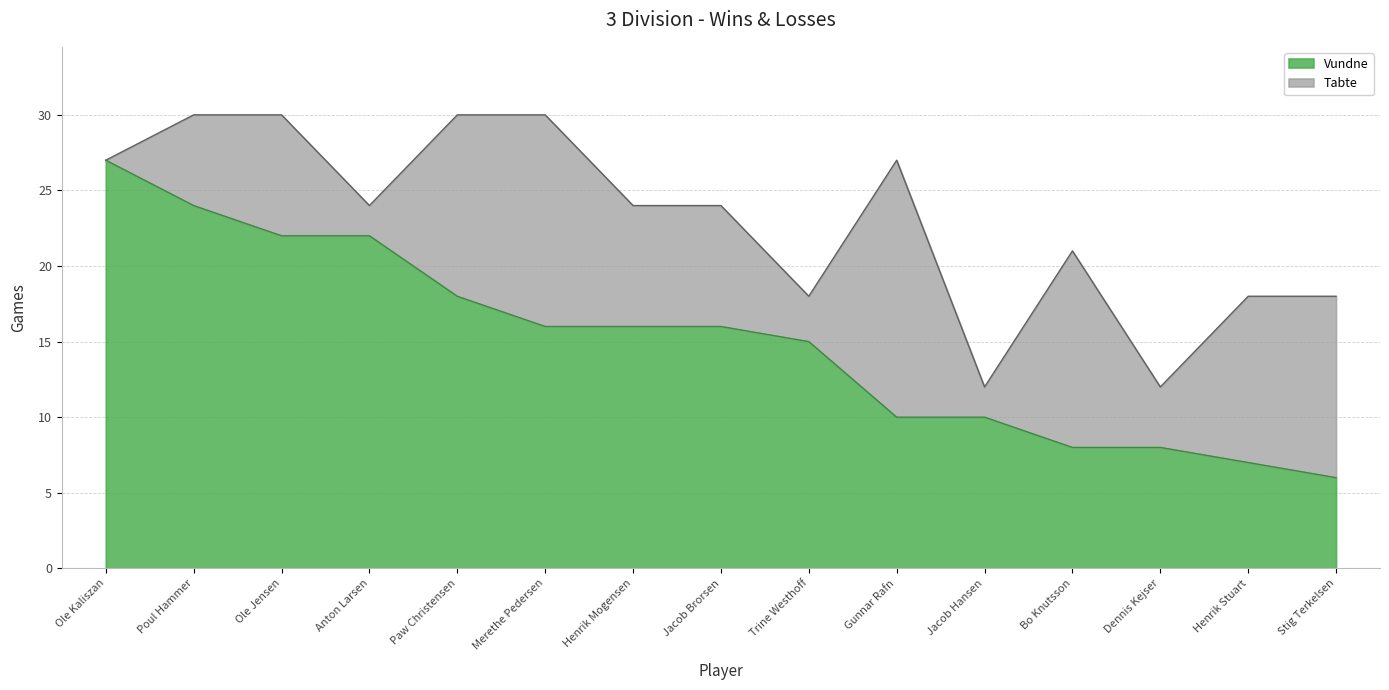

How many data points are less than 16?

7